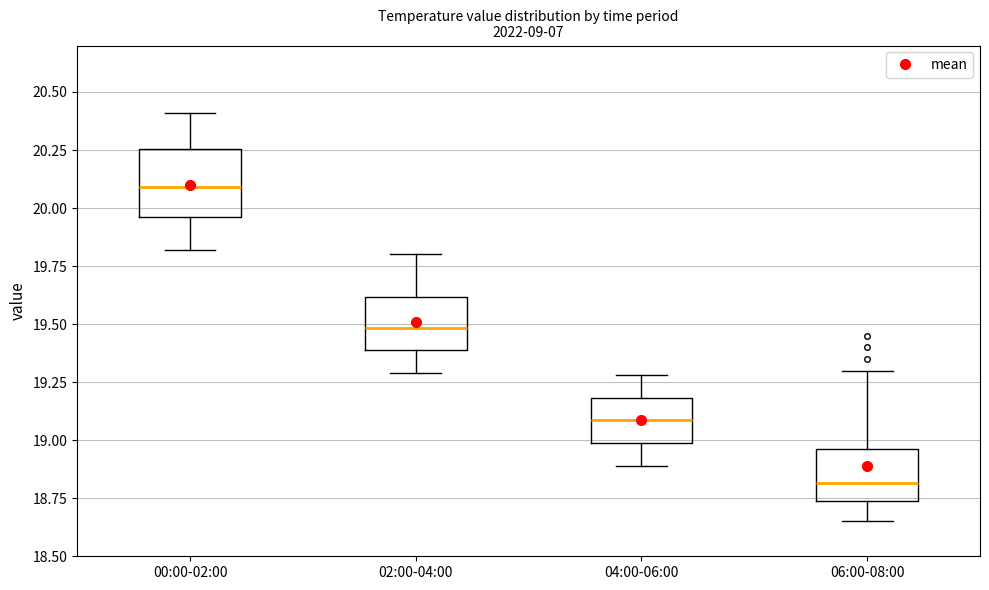

Which box's median line is the lowest?

06:00-08:00